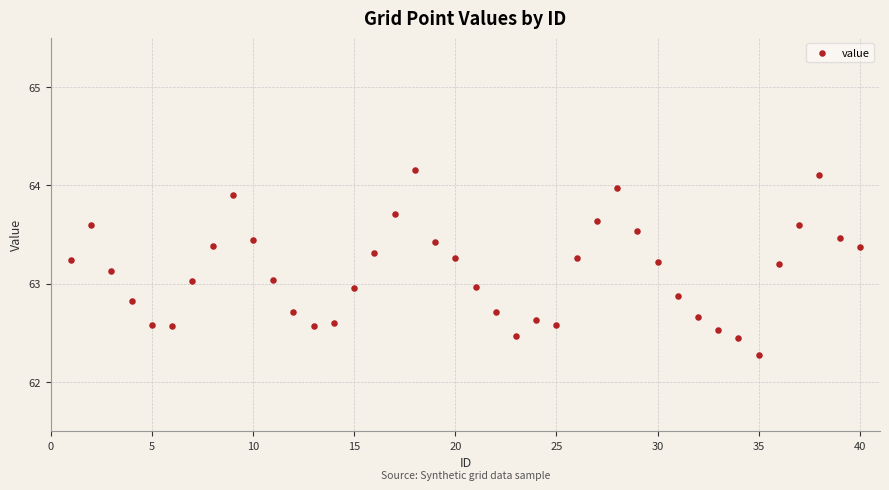

What is the range of X values (max minus min)?

39.0